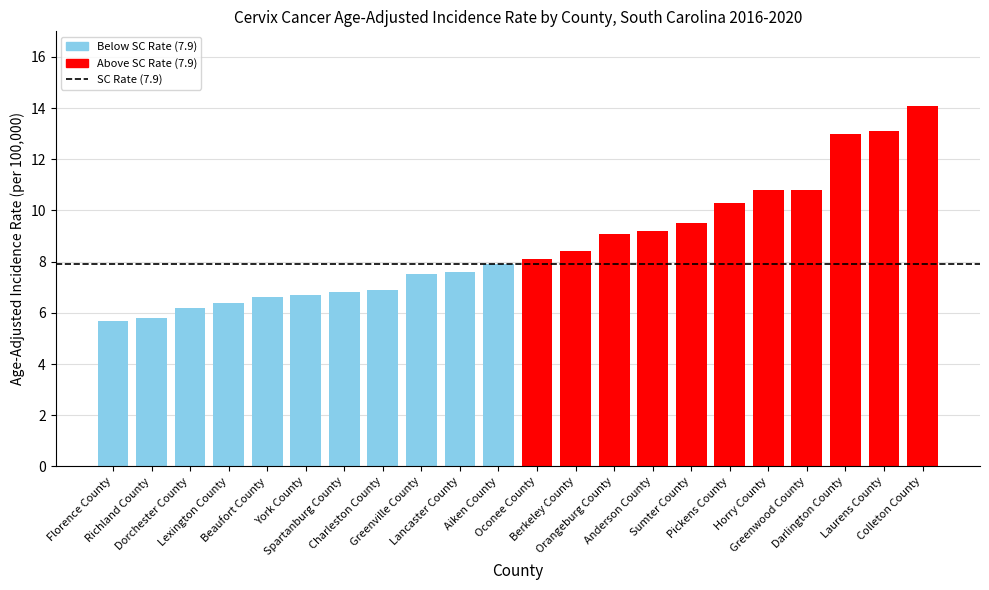

What is the average value?

8.7